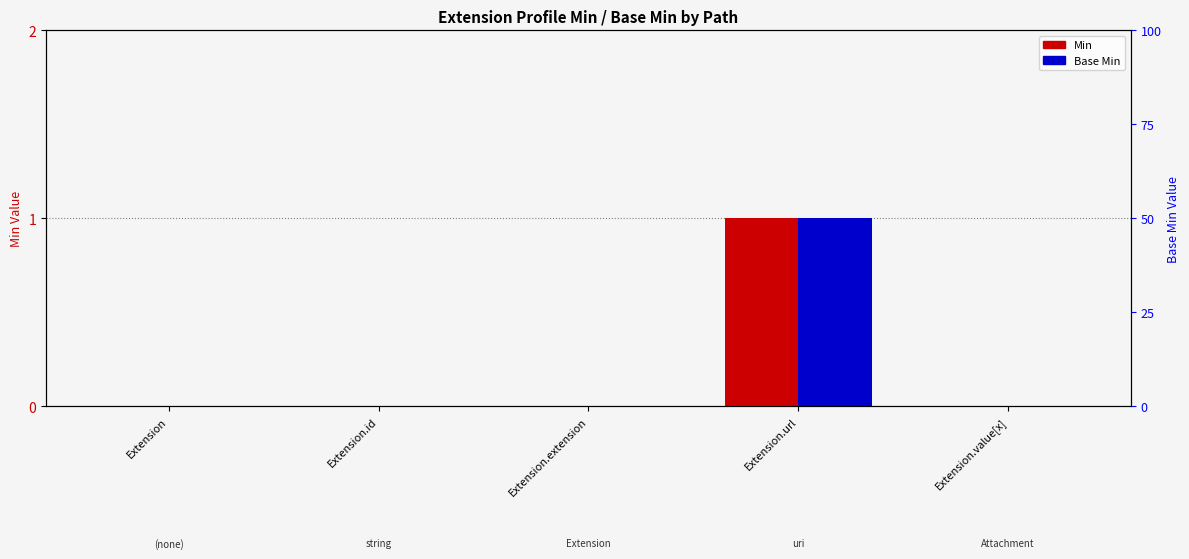

Which label corresponds to the largest value in the chart?

Extension.url